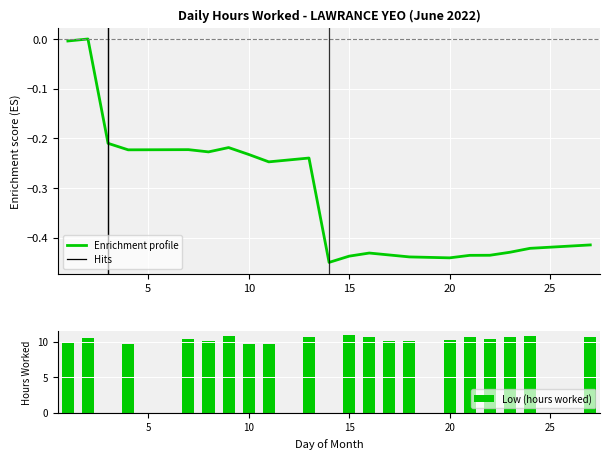

What is the sum of all Low (hours worked) values?

196.3